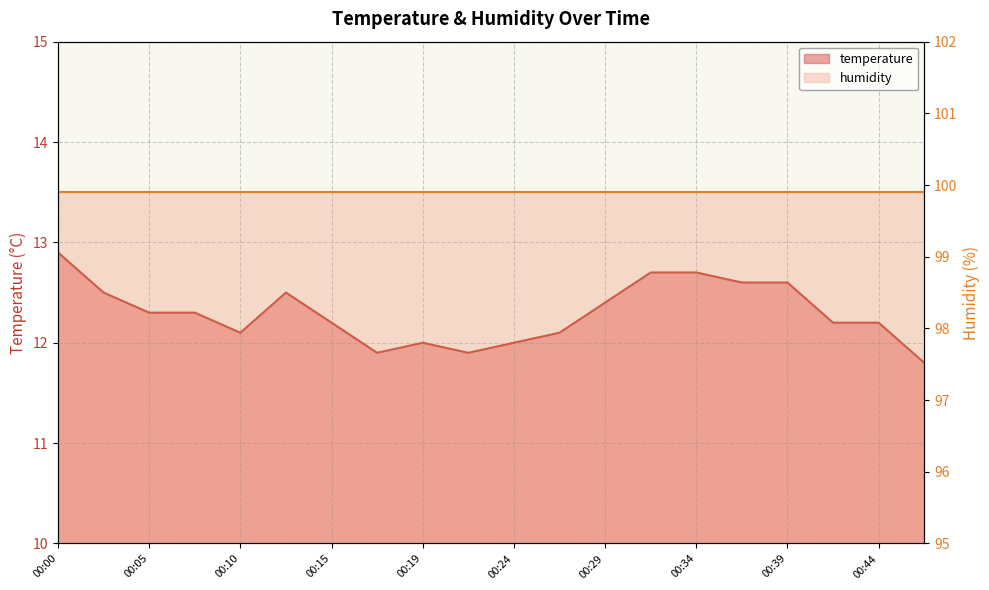

What is the approximate value at 00:34?

12.7